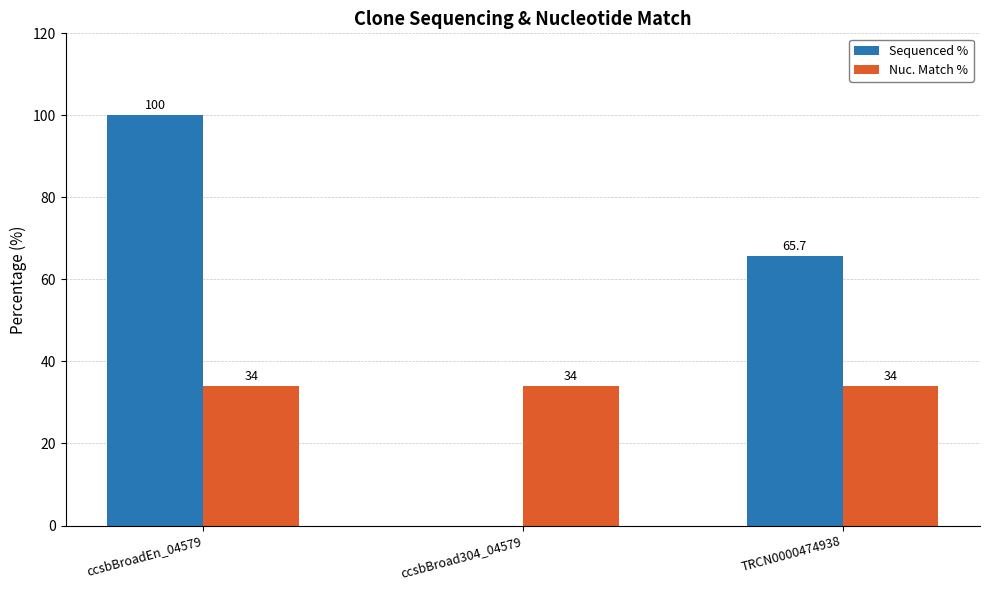

What is the total value across all series at ccsbBroadEn_04579?

134.0